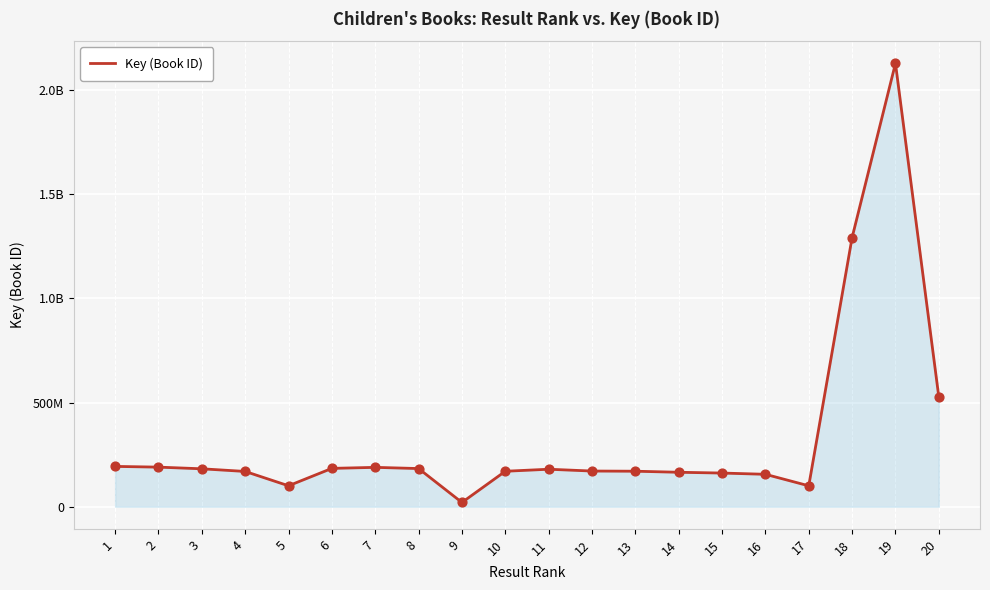

What is the ratio of the value at 3 to the value at 18?

0.1